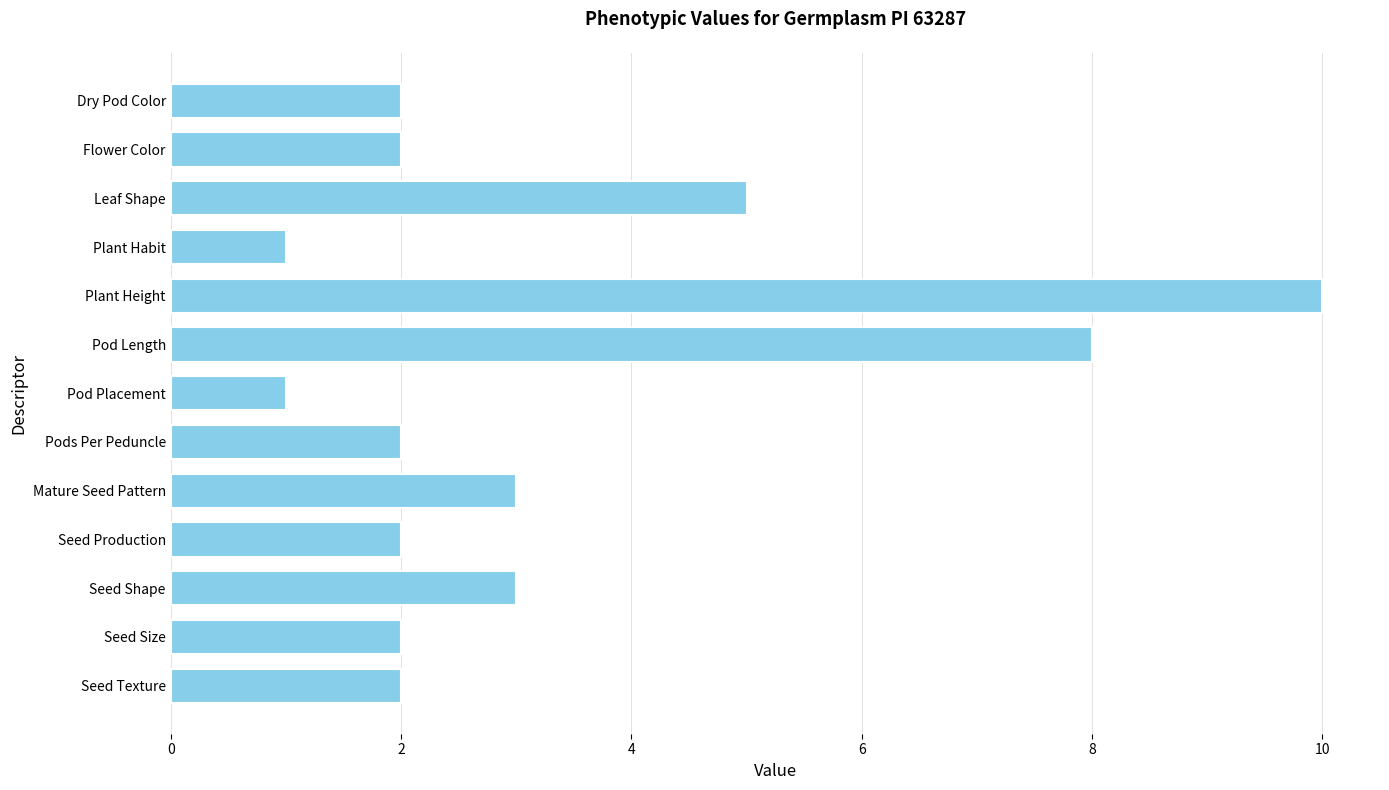

What is the minimum value shown in the chart?

1